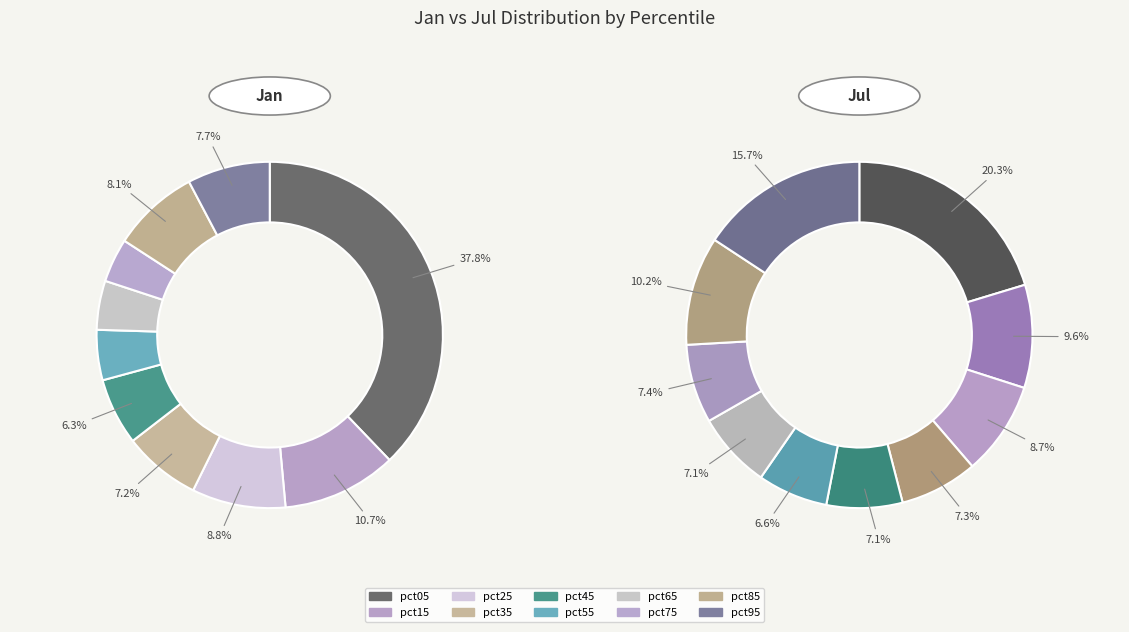

True or false: 8 accounts for 8% of the total.

True